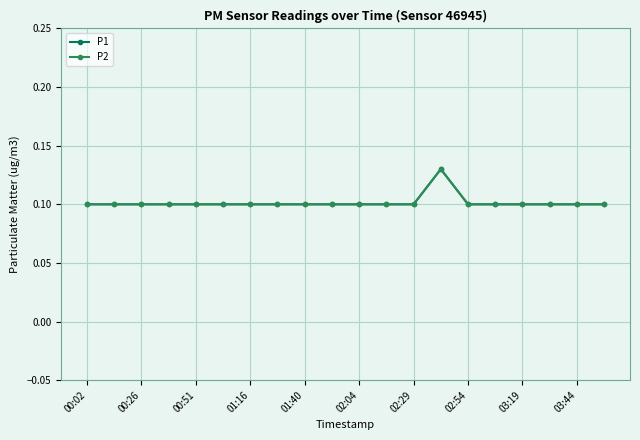

What are all the series names shown in the legend?

P1, P2